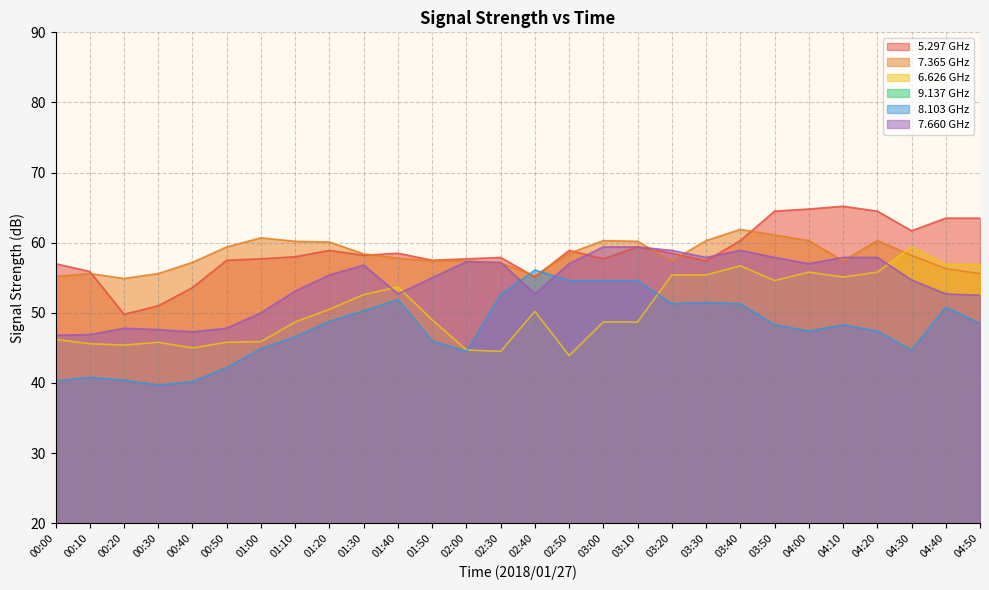

The 6.626 GHz series shows 56.7 at 03:40. True or false?

True